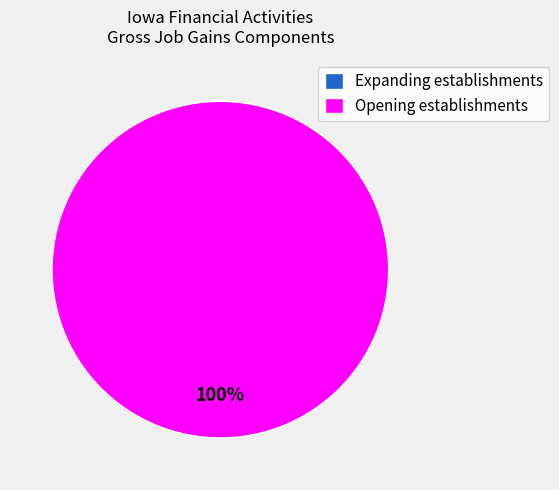

Is the sum of 2009 and 2004 greater than half?

No